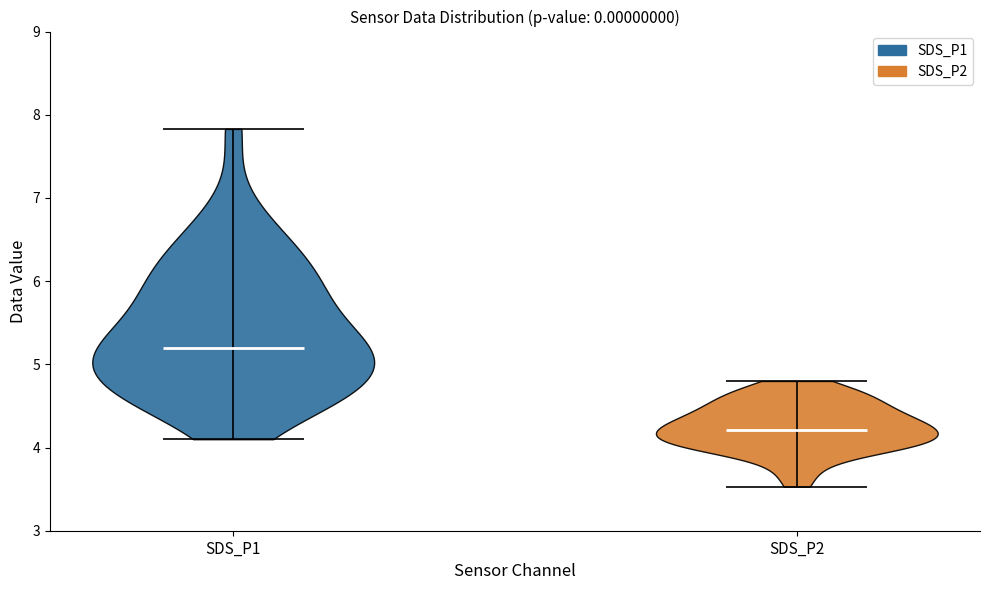

Reading left to right, read every violin against the y-axis: where its median line is, and the lowest and highest points it reaches. The values are not printed on the chart, so give them approximately, as read against the axis.

SDS_P1: median line 5.2, lowest point 4.1, highest point 7.8
SDS_P2: median line 4.2, lowest point 3.5, highest point 4.8